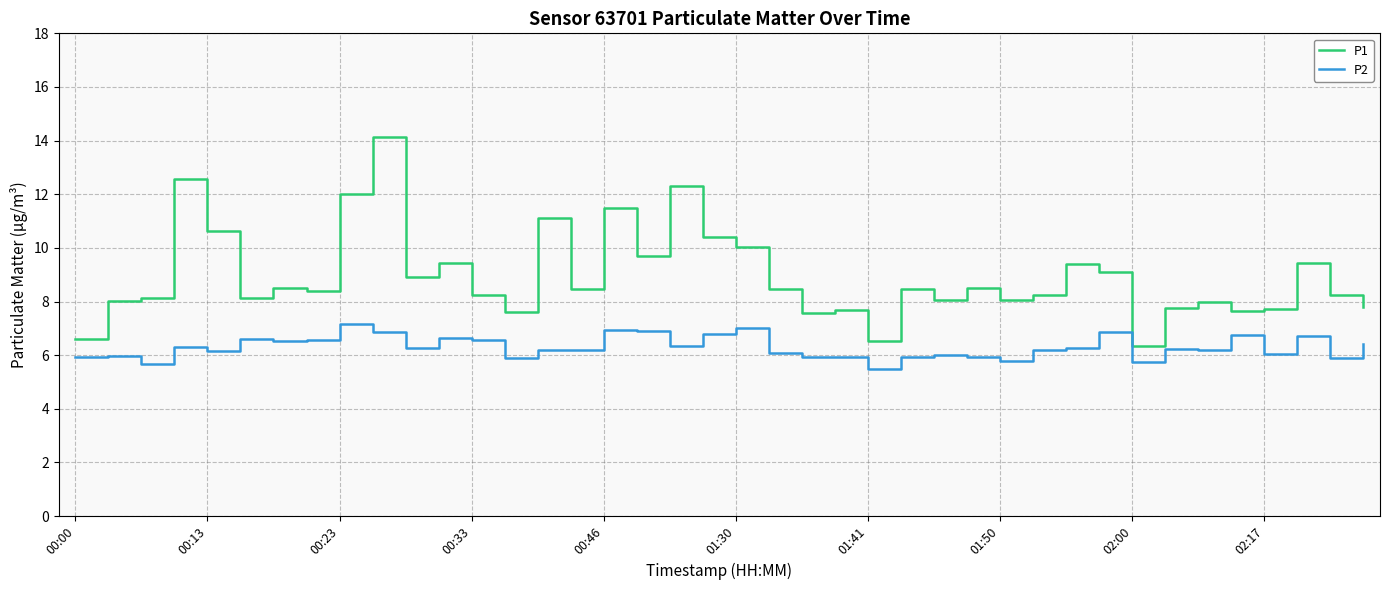

What is the greatest value displayed?

14.1